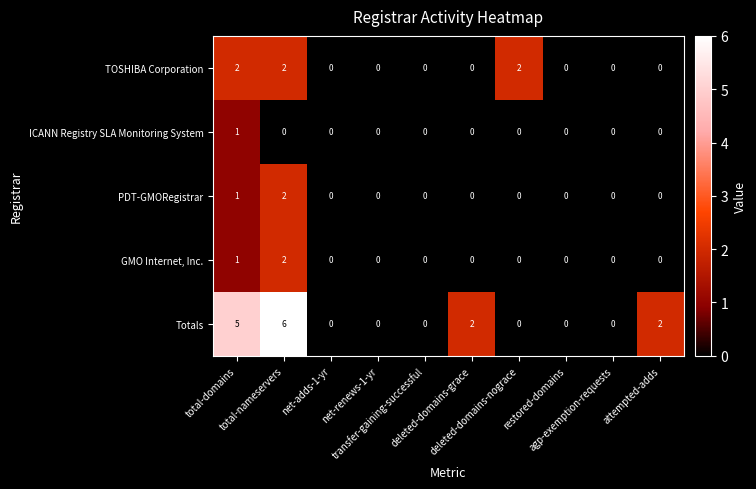

Count the PDT-GMORegistrar values in the range 0 to 1.

9